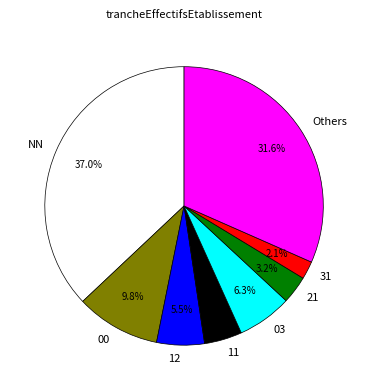

What is the ratio of the value at NN to the value at Others?

1.2